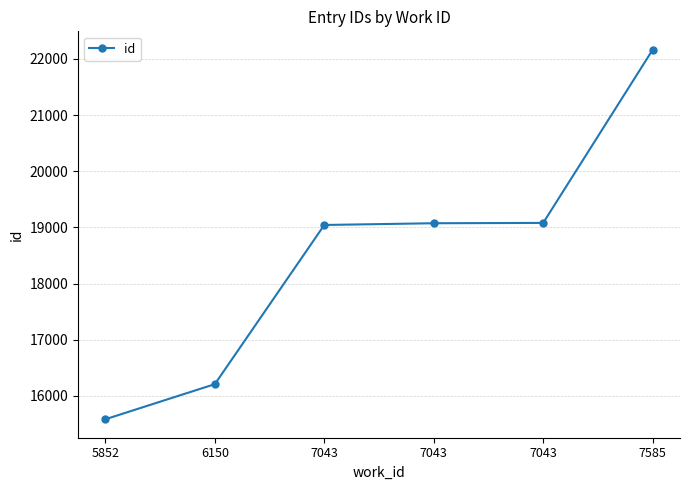

How many distinct data groups are displayed?

1